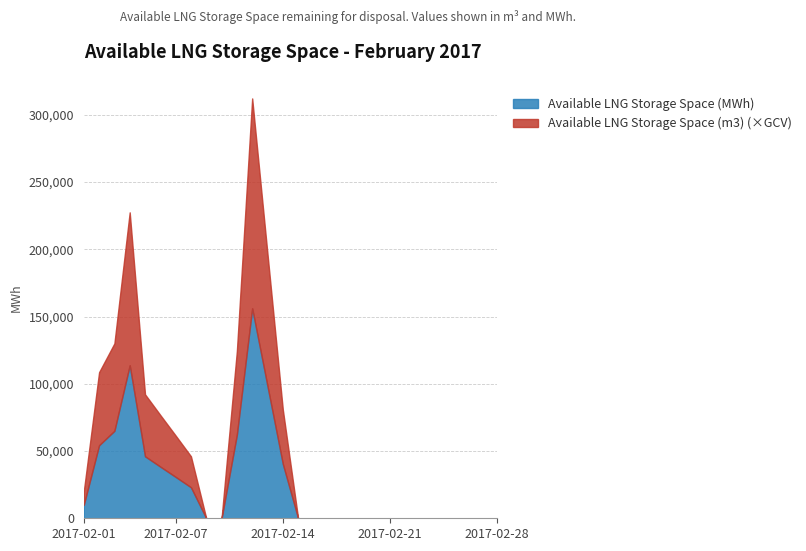

Reading left to right, list all the values displayed in this chart.

Available LNG Storage Space (m3): 1475	7997	9575	16747	6786	5650	4529	3393	0	0	9152	22983	14472	5961	0	0	0	0	0	0	0	0	0	0	0	0	0	0
Available LNG Storage Space (MWh): 10017	54300	65020	113715	46082	38368	30754	23041	0	0	62143	156056	98269	40481	0	0	0	0	0	0	0	0	0	0	0	0	0	0